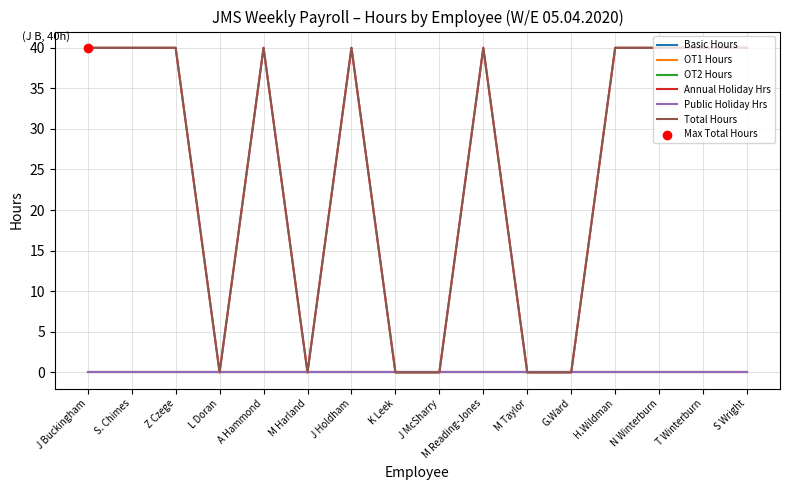

What is the total value across all series at M Reading-Jones?

80